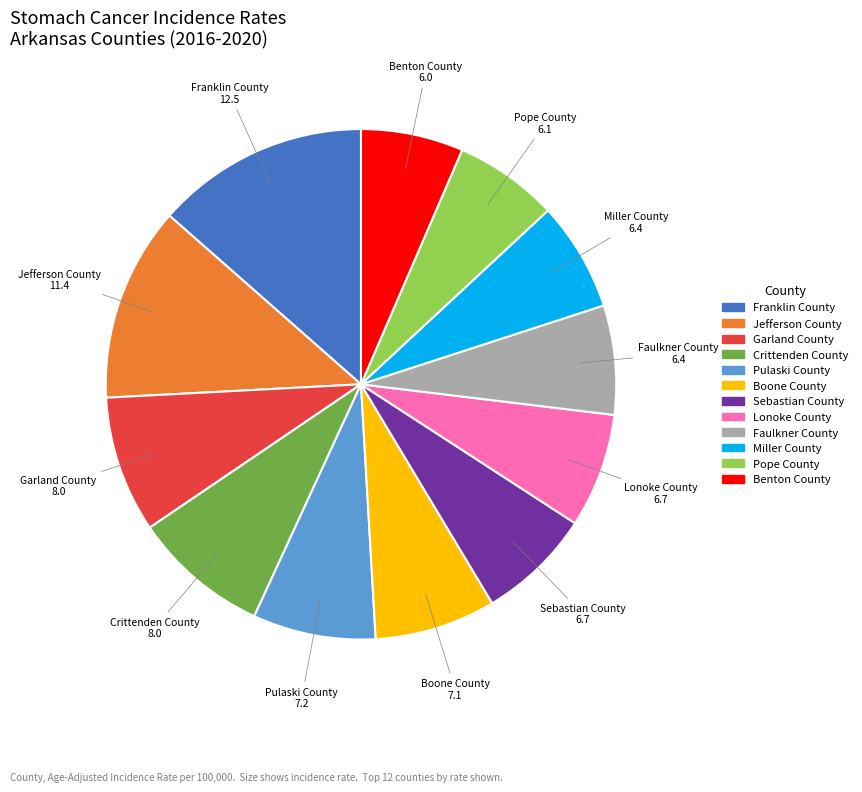

Does any single category account for the majority?

No